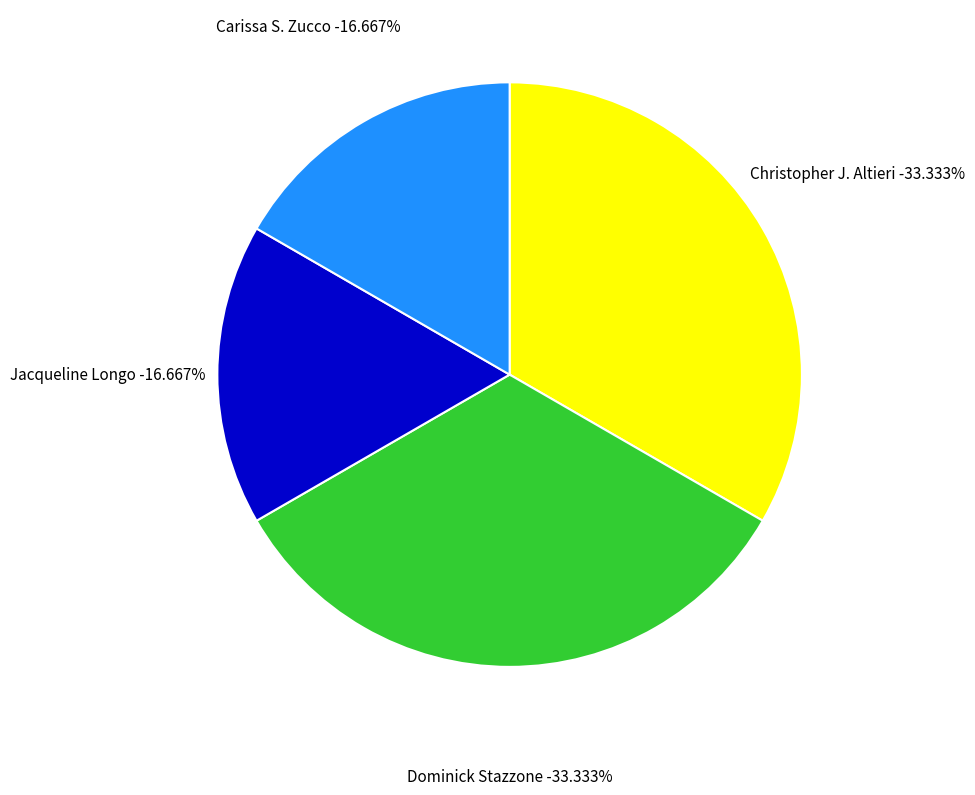

The Carissa S. Zucco slice represents 30% of the pie. True or false?

False